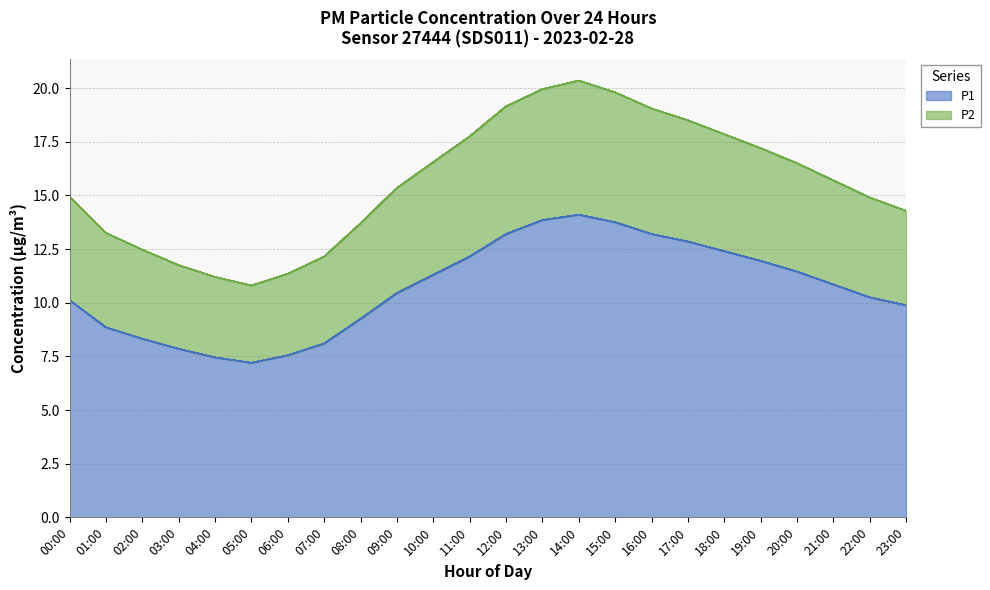

At which category does the chart reach its peak across all series?

14:00